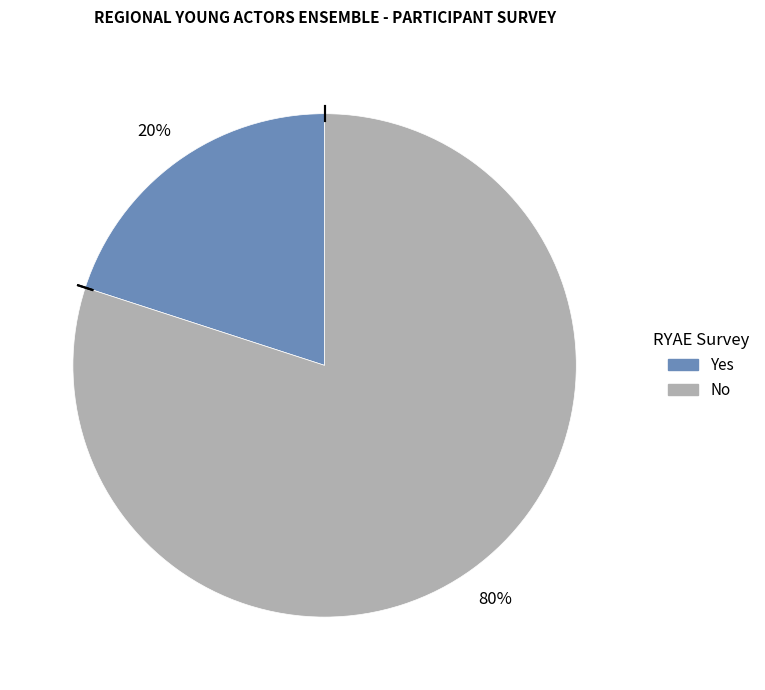

How many segments does this pie chart have?

2